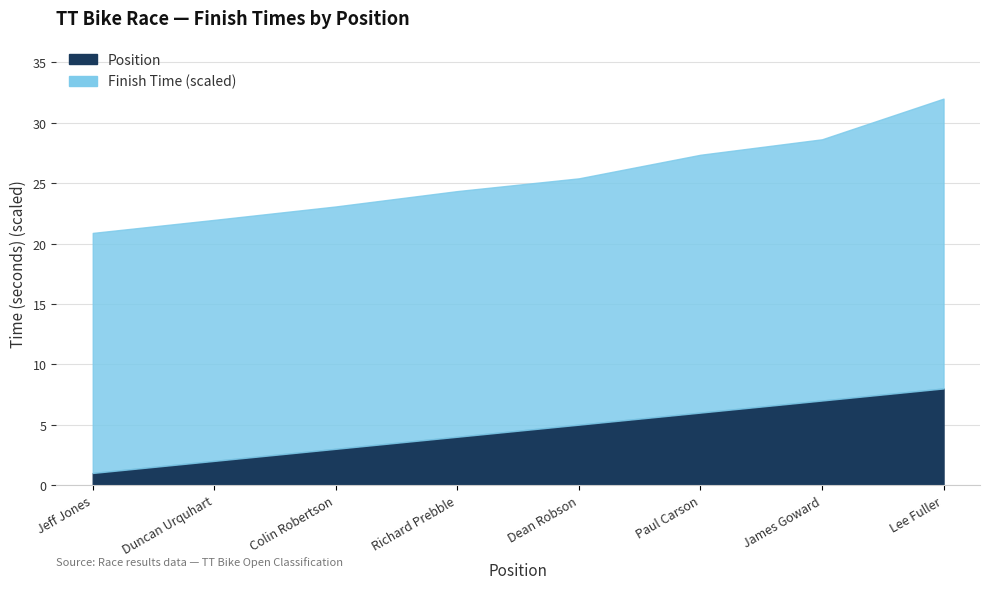

Which has a higher value, Jeff Jones or Duncan Urquhart?

Duncan Urquhart